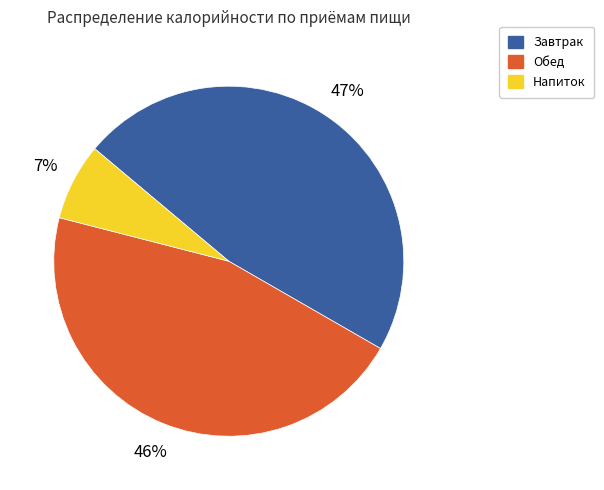

Which category has the smallest portion of the pie?

Напиток